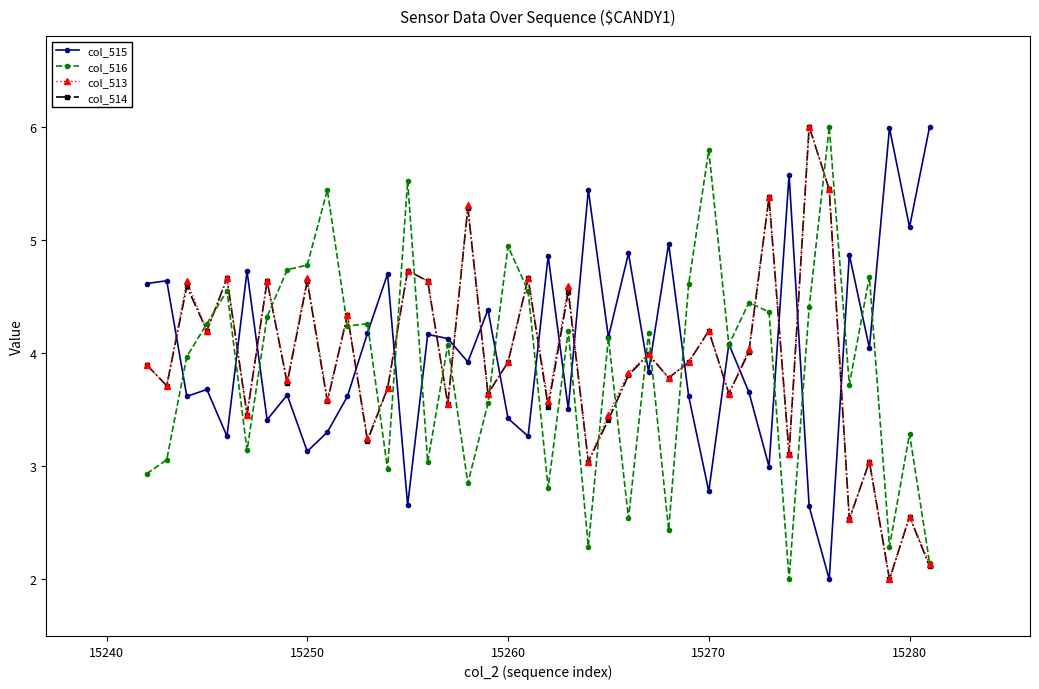

What is the highest value of the col_515 series?

6.0